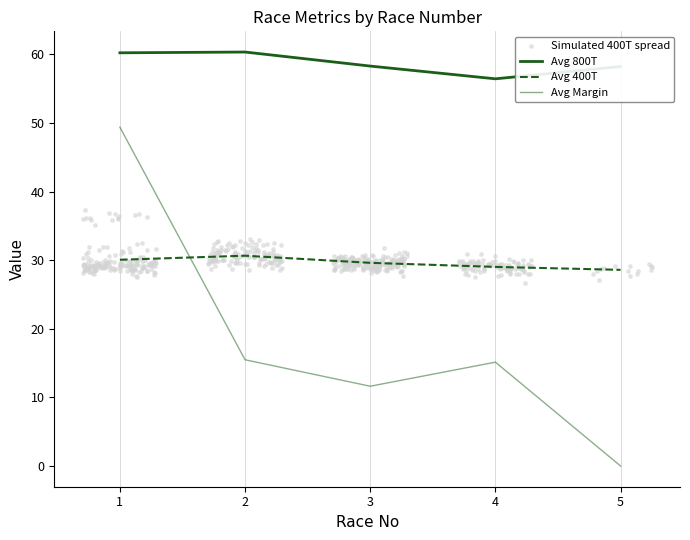

Is the value of Avg 400T at 2 greater than the value of Avg Margin at 2?

Yes